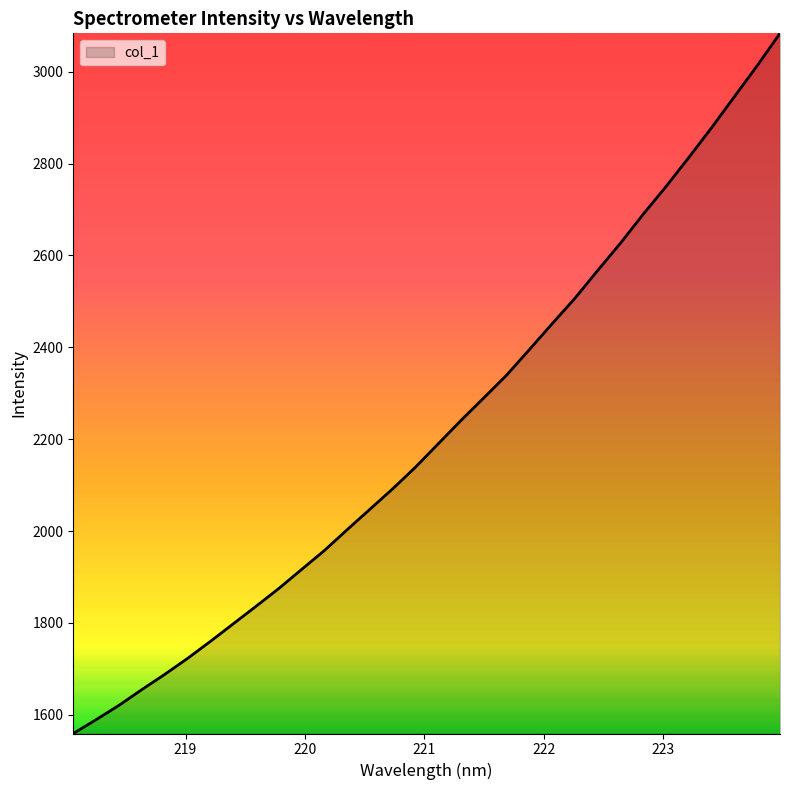

What is the difference between the maximum and minimum values?

1524.6